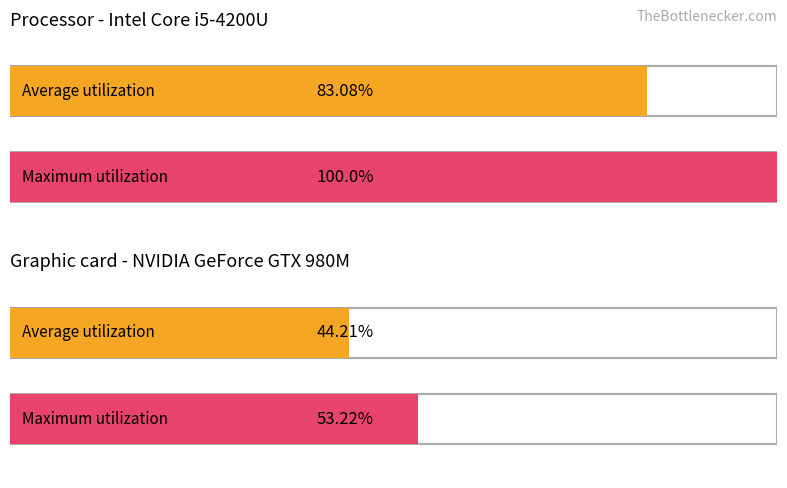

Does the chart contain stacked bars?

No